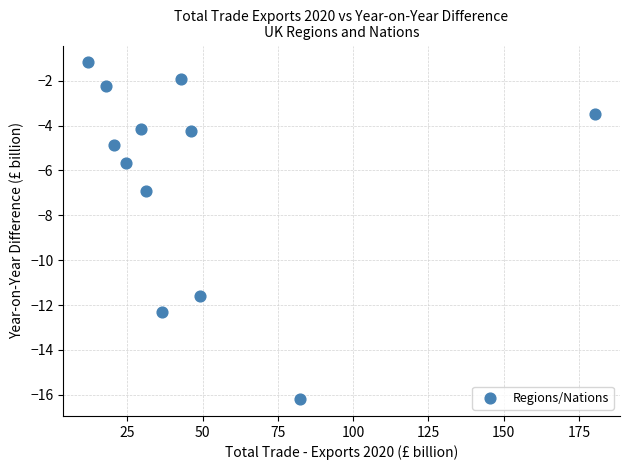

What Y value in the scatter plot is closest to -8?

-6.9